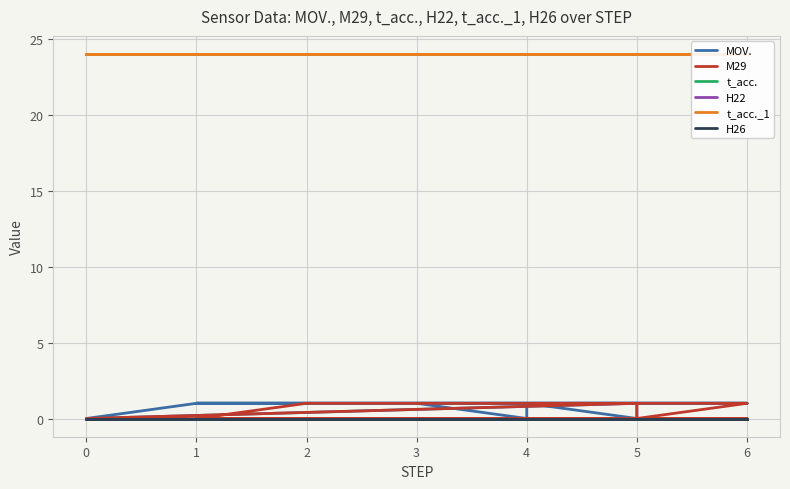

Between 1 and 5, which series saw the biggest shift?

MOV.